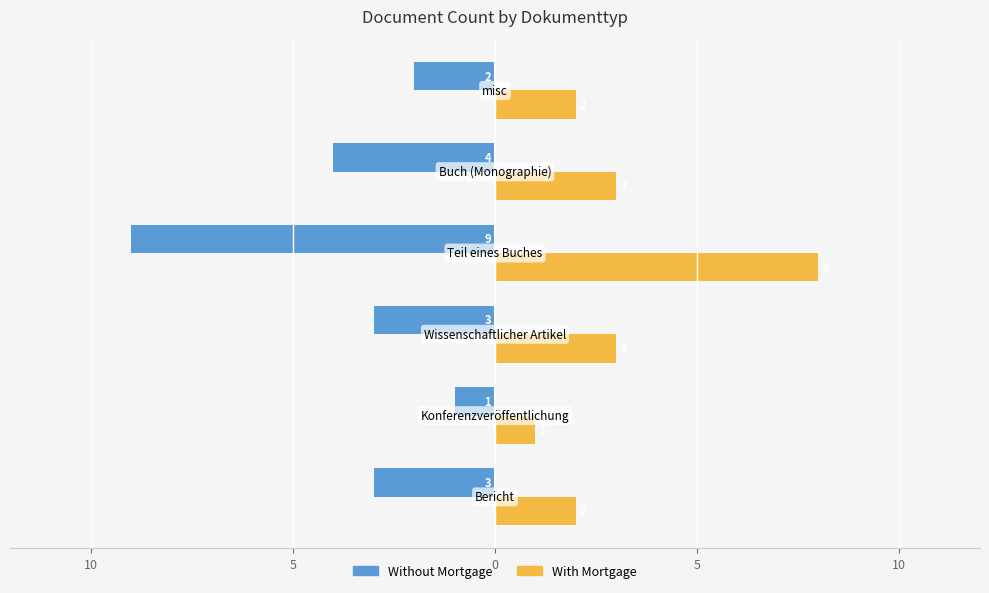

What are all the series names shown in the legend?

Without Mortgage, With Mortgage